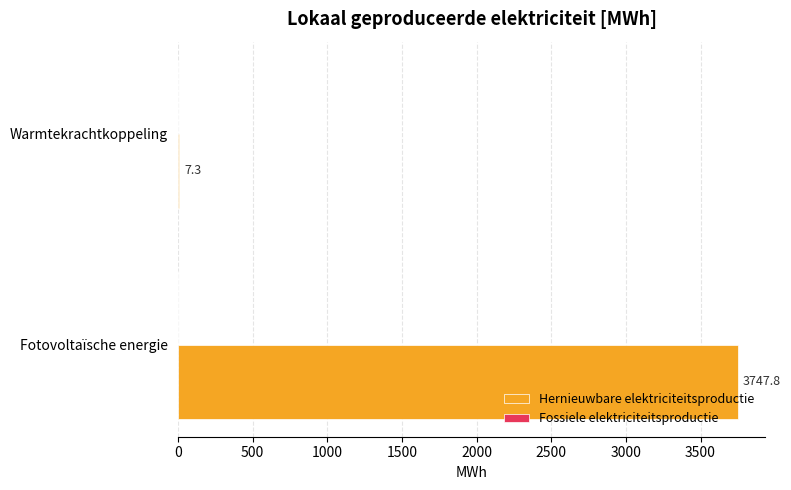

The chart shows a value of 7.3 at Warmtekrachtkoppeling. True or false?

True